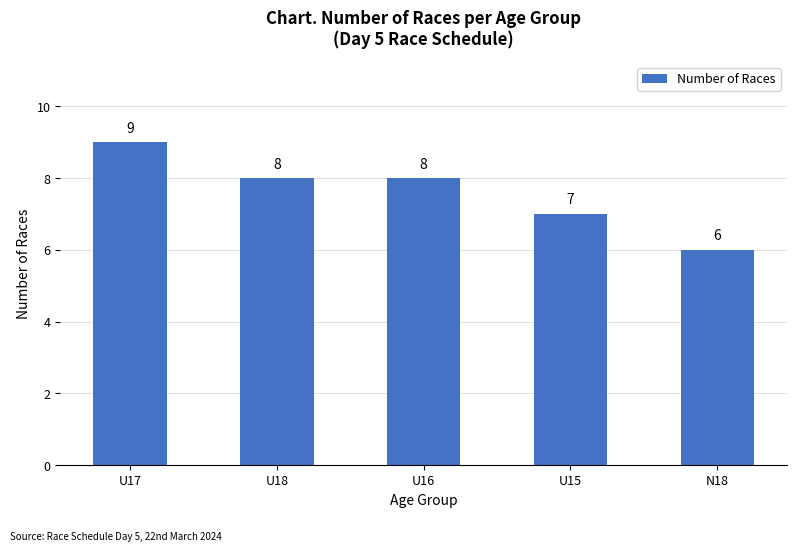

What is the ratio of the value at U15 to the value at U18?

0.9